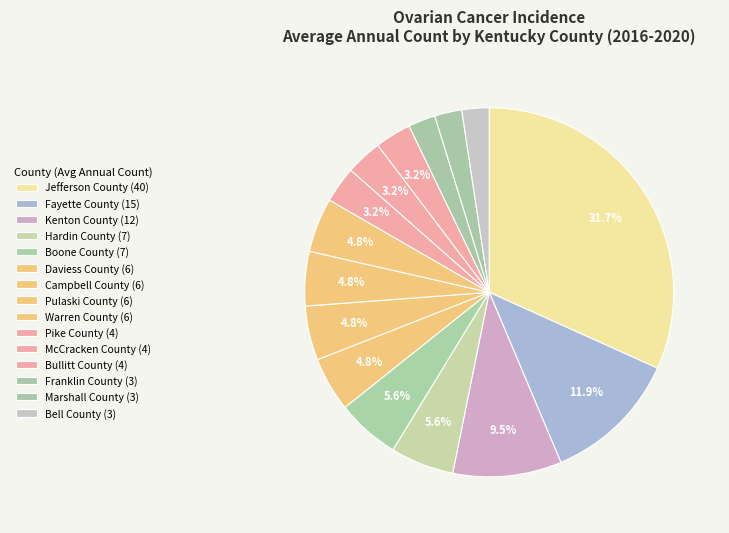

Which category has the smallest portion of the pie?

Bell County